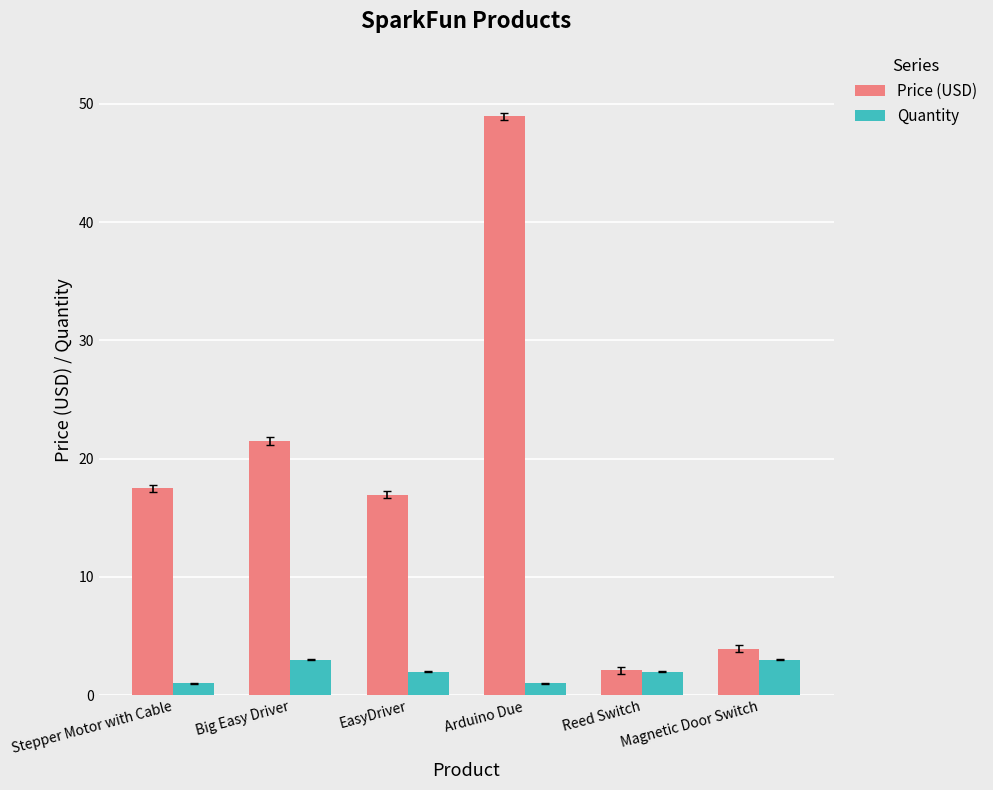

What is the average value of the Price (USD) series?

18.5